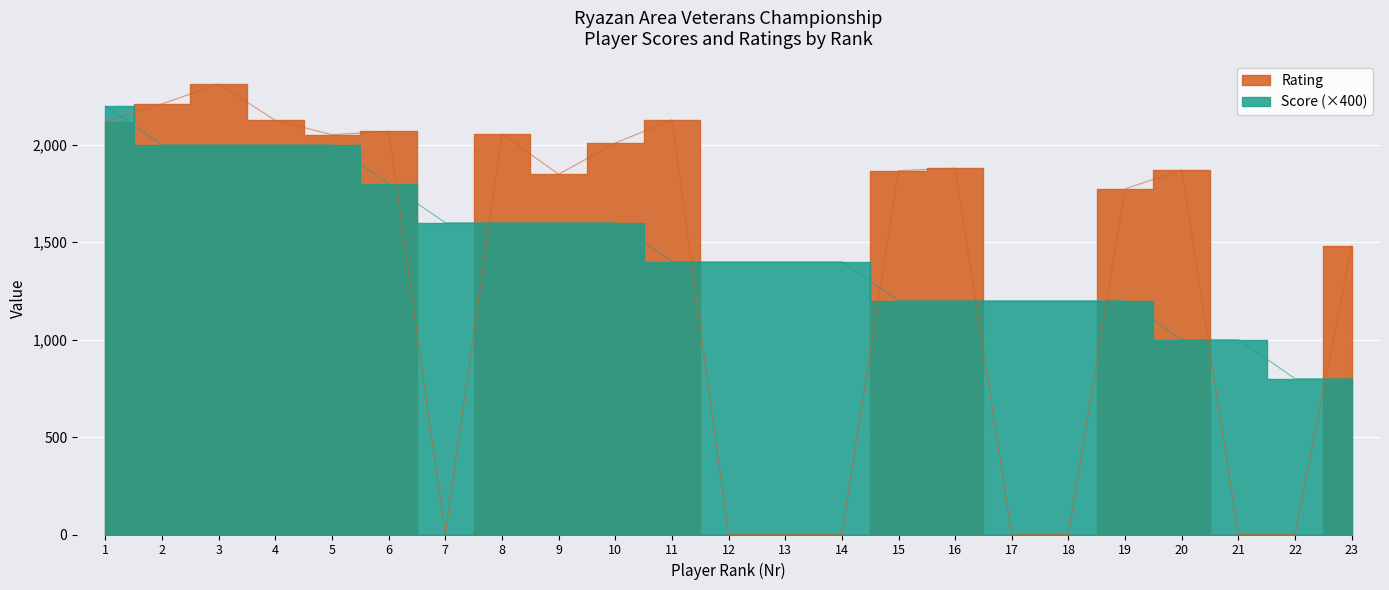

At which label is Rating closest to 1156?

23